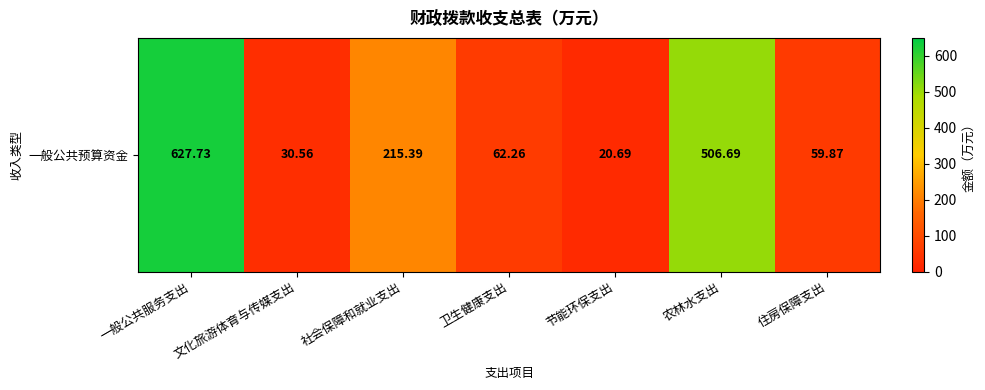

The chart shows a value of 47.4 at 文化旅游体育与传媒支出. True or false?

False